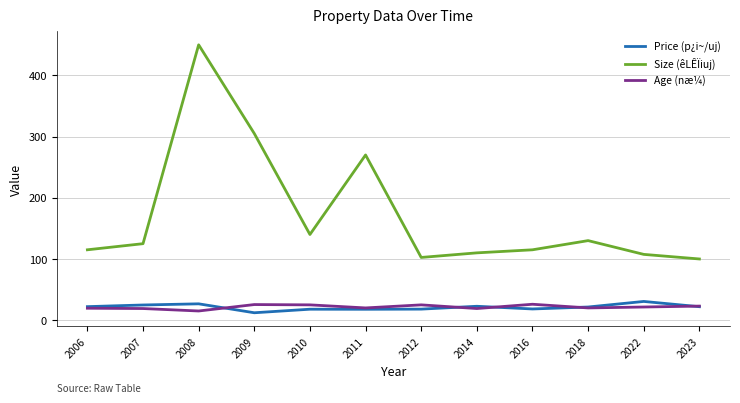

At which label is Size (êLÊÏiuj) closest to 275?

2011